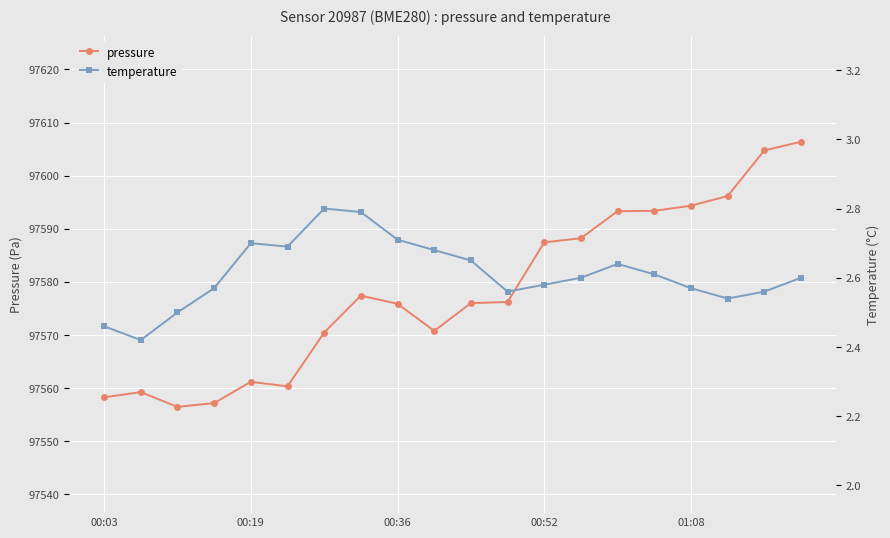

How many interior local valleys does the temperature series have?

4